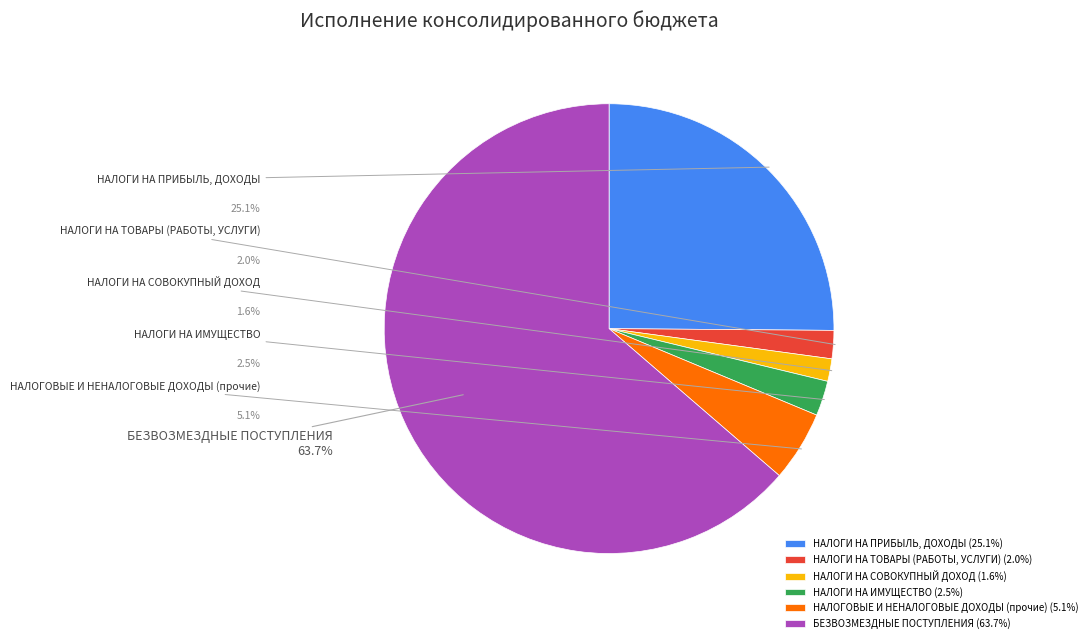

To the nearest percent, what is the combined percentage of НАЛОГИ НА ИМУЩЕСТВО and НАЛОГИ НА СОВОКУПНЫЙ ДОХОД?

4%